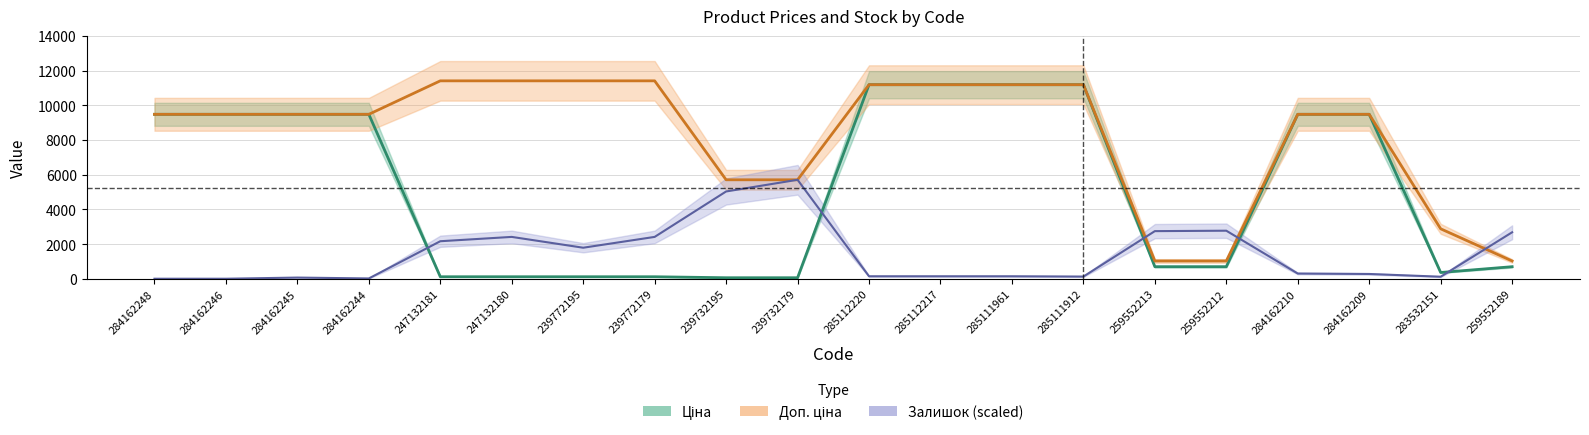

Reading right to left, list all the values displayed in this chart.

Ціна: 259552189=693.7	283532151=359.9	284162209=9480.1	284162210=9480.1	259552212=693.7	259552213=693.7	285111912=11188.2	285111961=11188.2	285112217=11188.2	285112220=11188.2	239732179=57.0	239732195=57.0	239772179=114.1	239772195=114.1	247132180=114.1	247132181=114.1	284162244=9480.1	284162245=9480.1	284162246=9480.1	284162248=9480.1
Доп. ціна: 259552189=1024.6	283532151=2878.8	284162209=9480.1	284162210=9480.1	259552212=1024.6	259552213=1024.6	285111912=11188.2	285111961=11188.2	285112217=11188.2	285112220=11188.2	239732179=5705.0	239732195=5705.0	239772179=11410.0	239772195=11410.0	247132180=11410.0	247132181=11410.0	284162244=9480.1	284162245=9480.1	284162246=9480.1	284162248=9480.1
Залишок: 259552189=2677.9	283532151=116.4	284162209=274.4	284162210=299.4	259552212=2769.3	259552213=2744.4	285111912=124.7	285111961=141.4	285112217=141.4	285112220=141.4	239732179=5705.0	239732195=5031.4	239772179=2411.7	239772195=1788.0	247132180=2411.7	247132181=2162.2	284162244=16.6	284162245=66.5	284162246=0.0	284162248=0.0